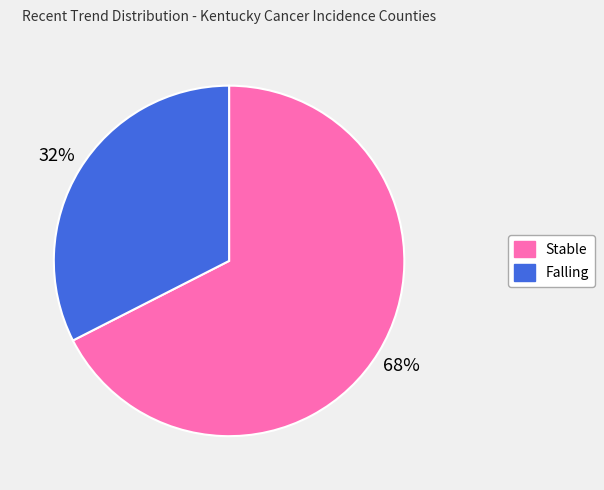

Count the number of slices in the pie.

2